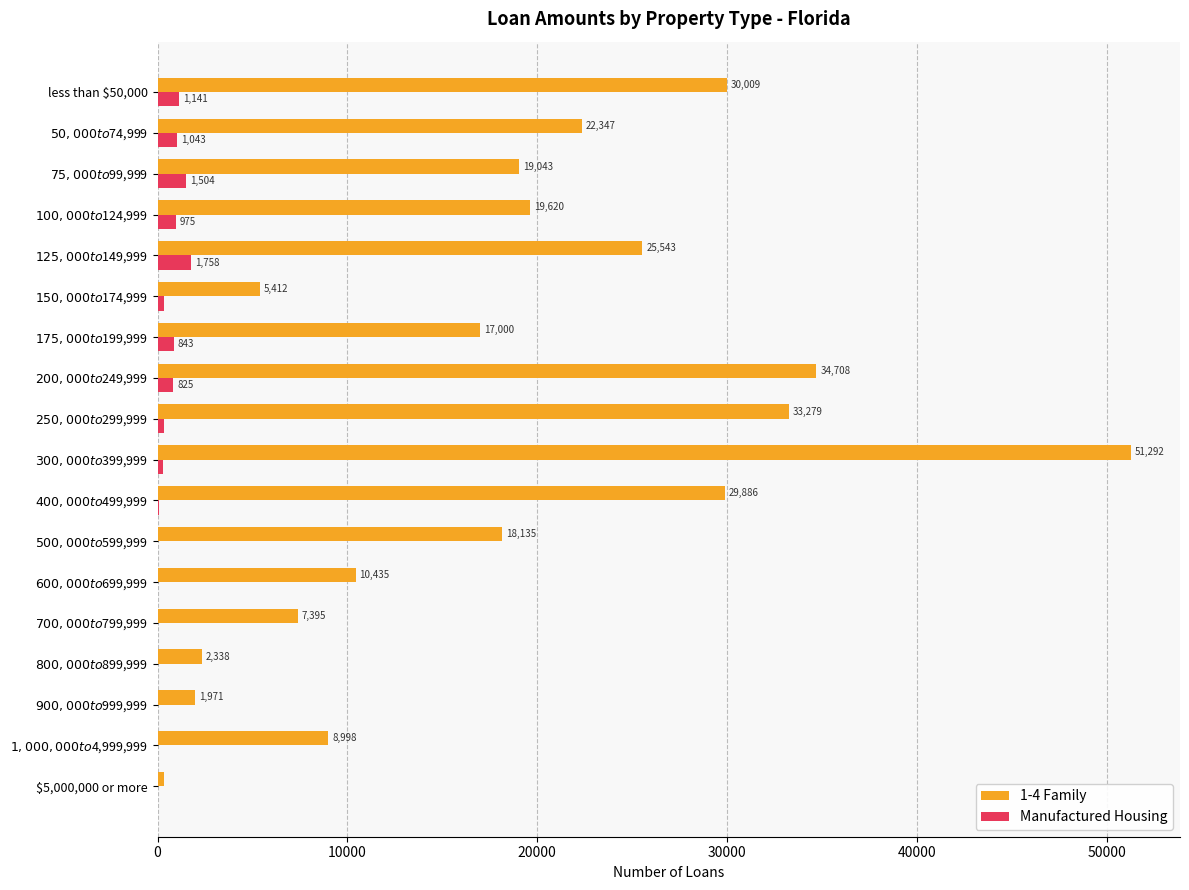

Which series has the largest total across all categories?

1-4 Family